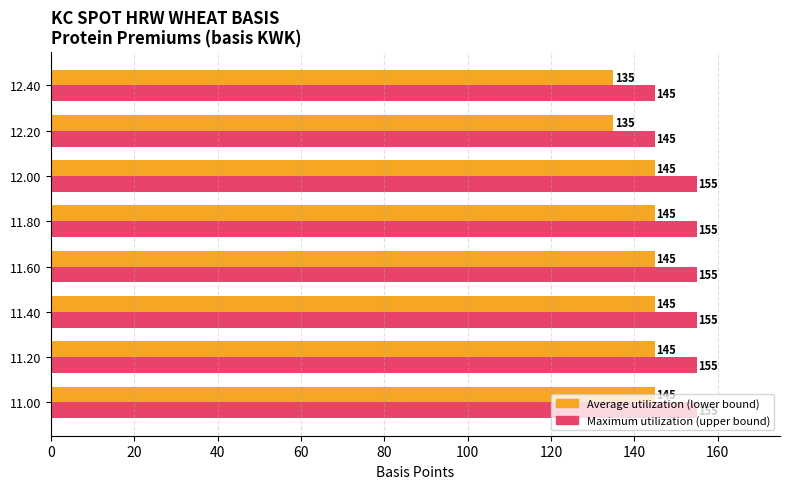

How many categories are shown in the chart?

8